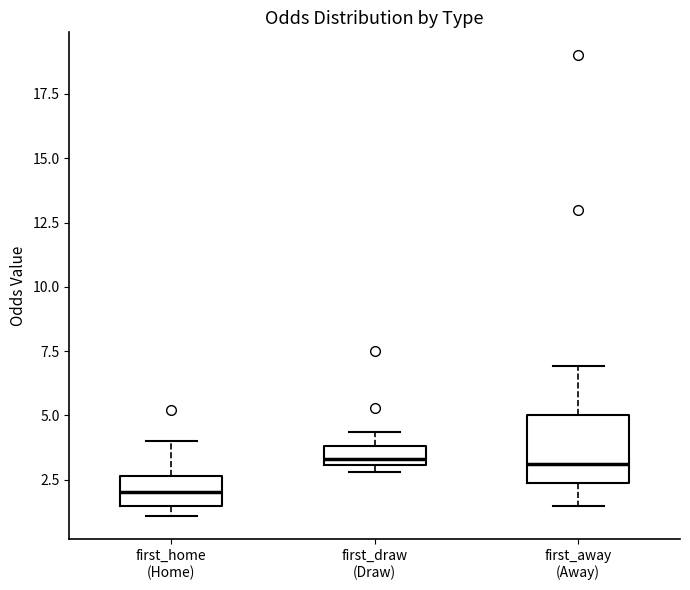

Reading left to right, read every box against the y-axis: the position of its median line, the range the box covers, and the ends of its whiskers. The values are not printed on the chart, so give them approximately, as read against the axis.

first_home (Home): median 2.0, box 1.5 to 2.5, whiskers 1.0 to 4.0
first_draw (Draw): median 3.5, box 3.0 to 4.0, whiskers 3.0 (just below the box's lower edge) to 4.5
first_away (Away): median 3.0, box 2.5 to 5.0, whiskers 1.5 to 7.0